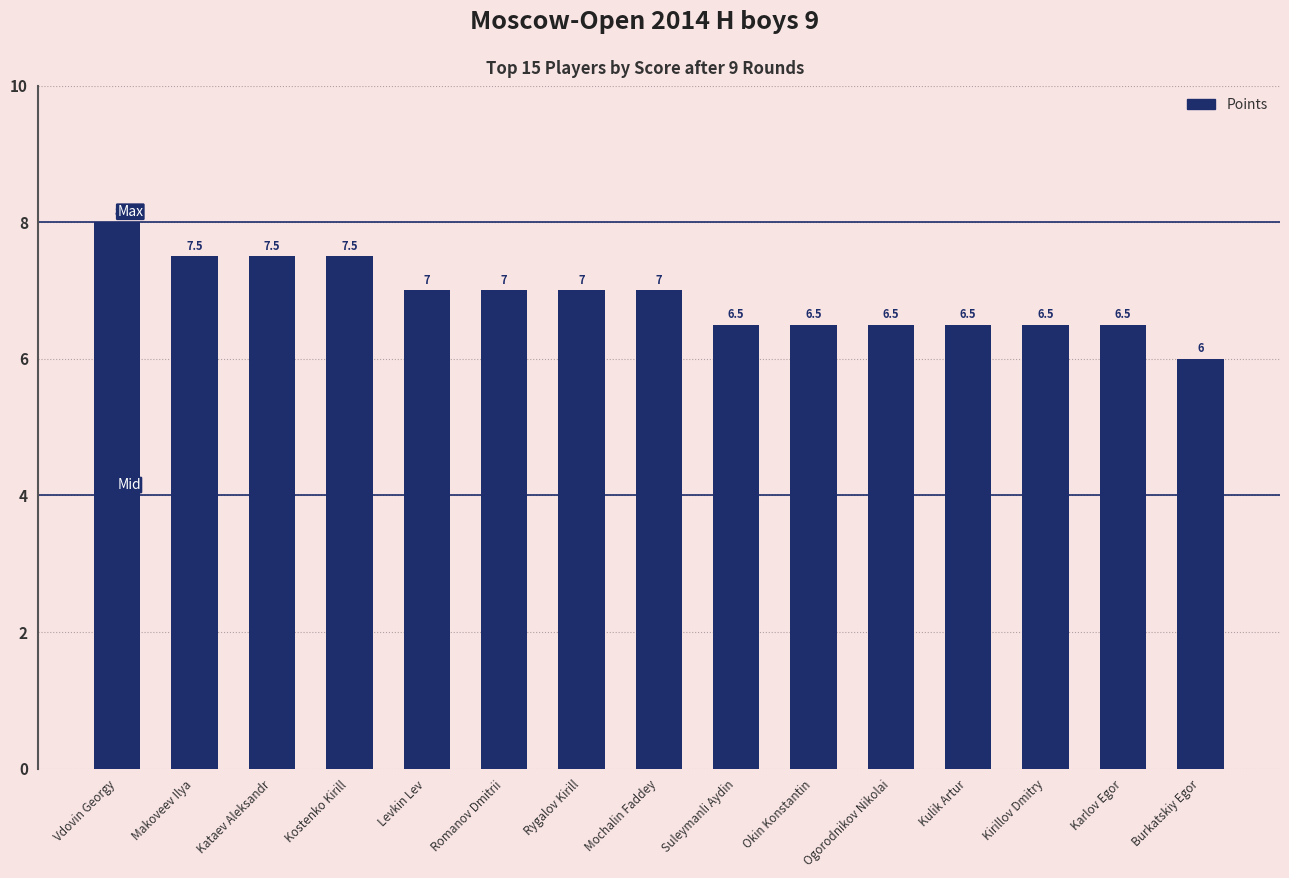

True or false: the data shows 11.2 at Kataev Aleksandr.

False